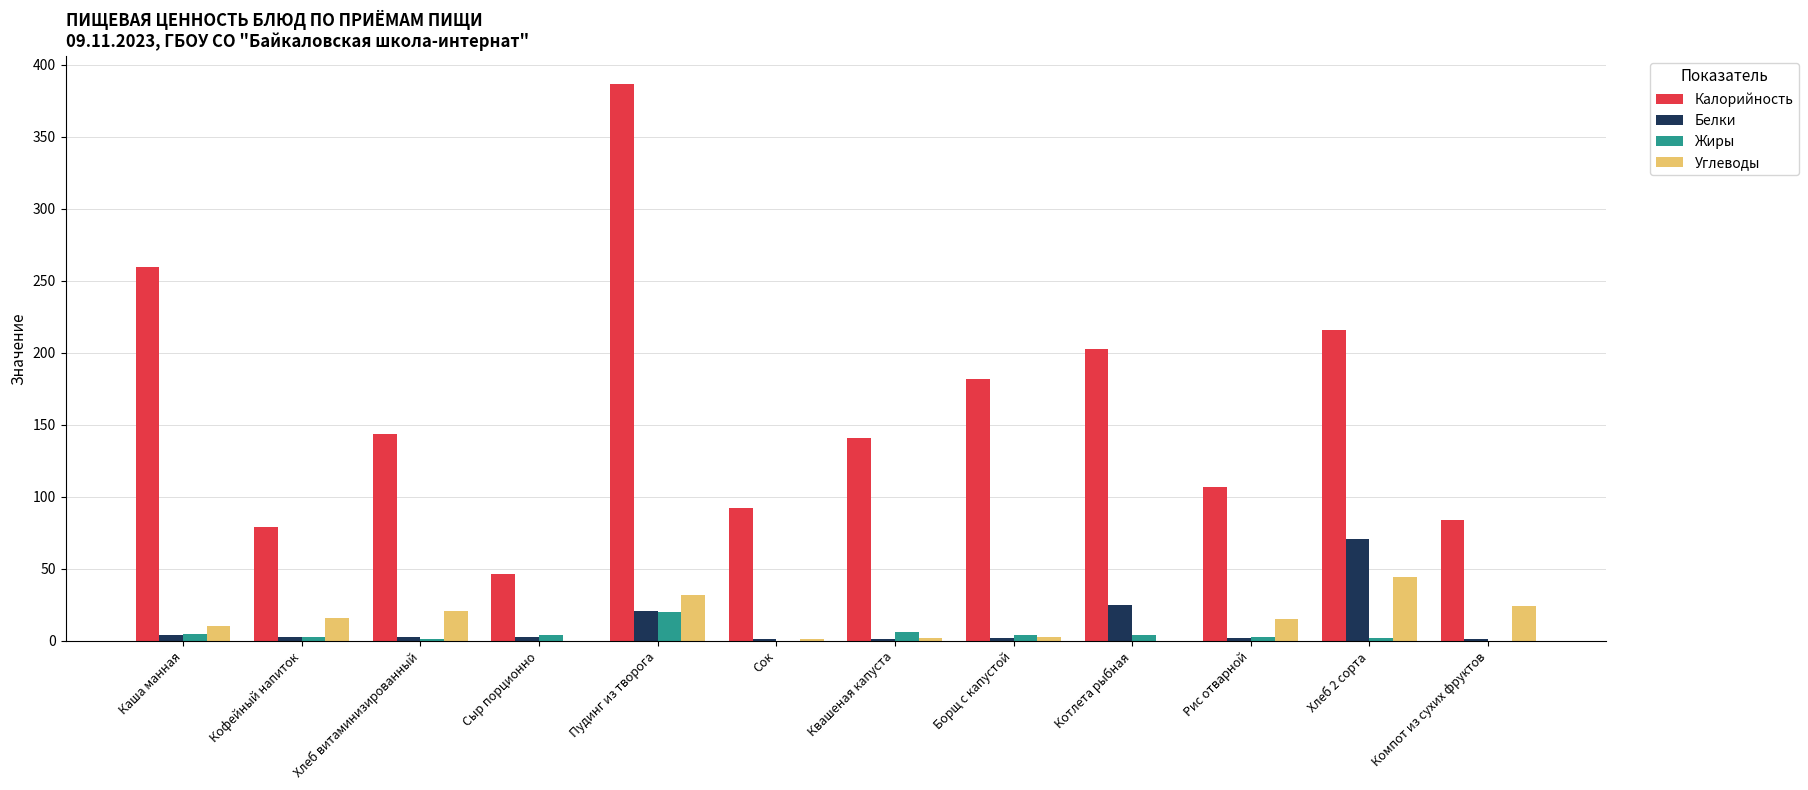

The value of Белки at Квашеная капуста is 1.0. True or false?

True